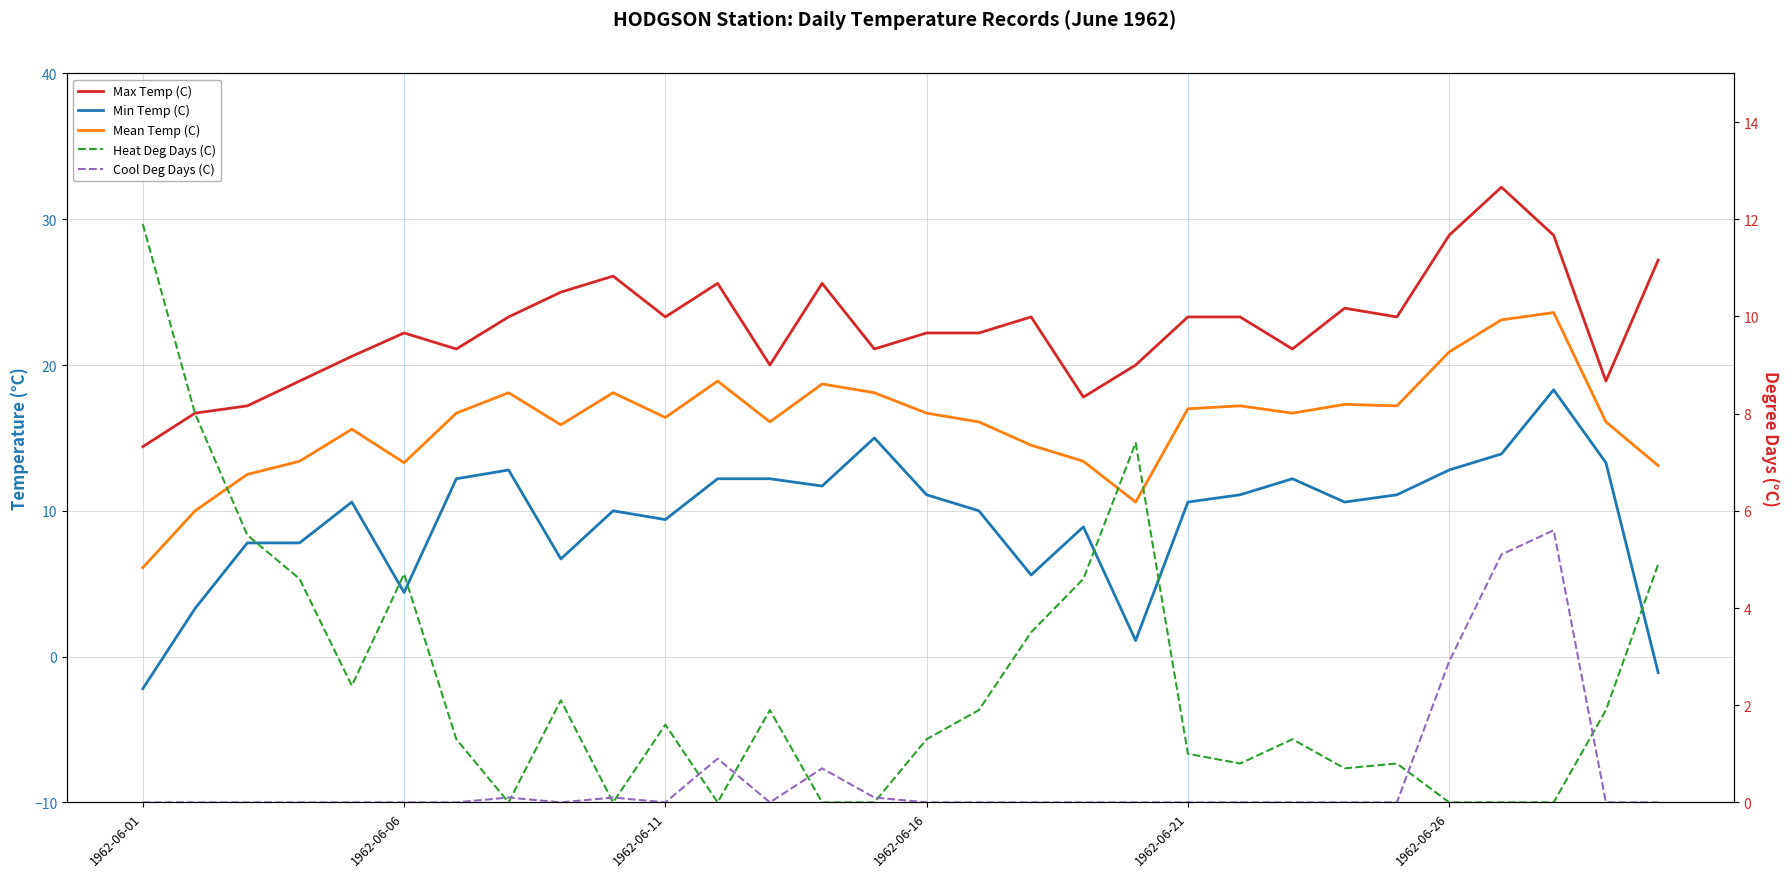

Does the chart display data point markers on the line(s)?

No